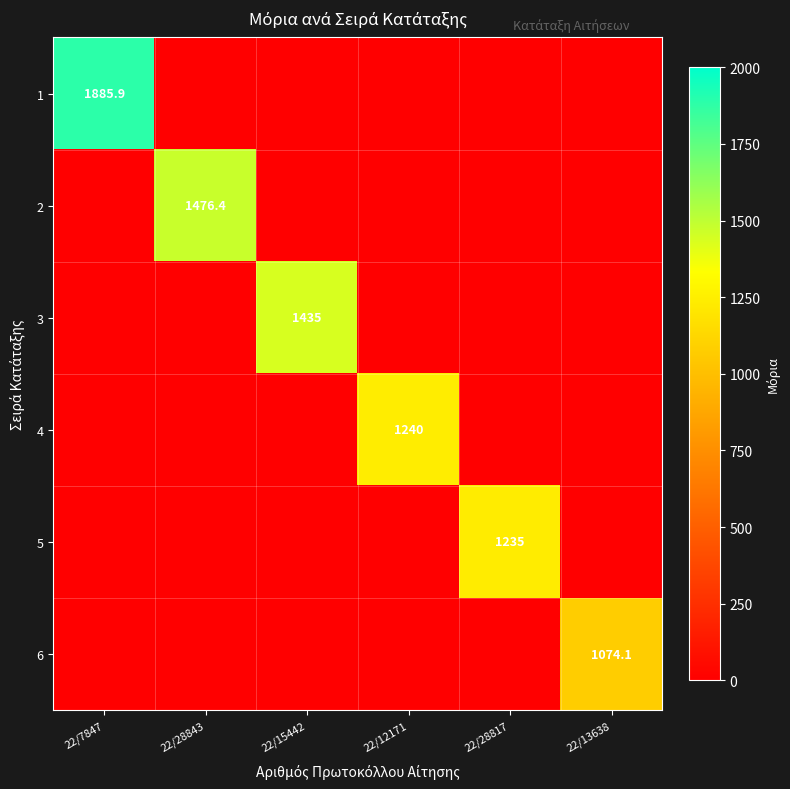

Is it true that 2 equals 1476.4 at 22/28843?

True